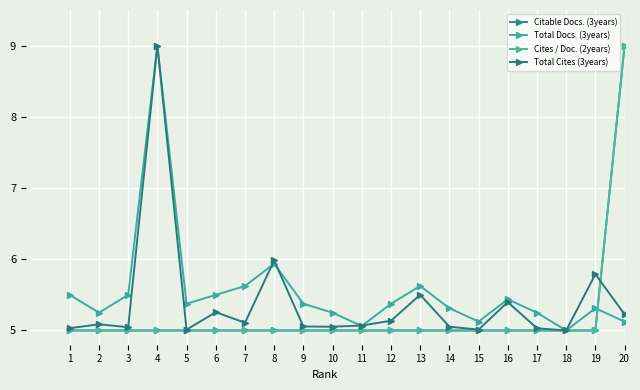

What are all the series names shown in the legend?

Citable Docs. (3years), Total Docs. (3years), Cites / Doc. (2years), Total Cites (3years)